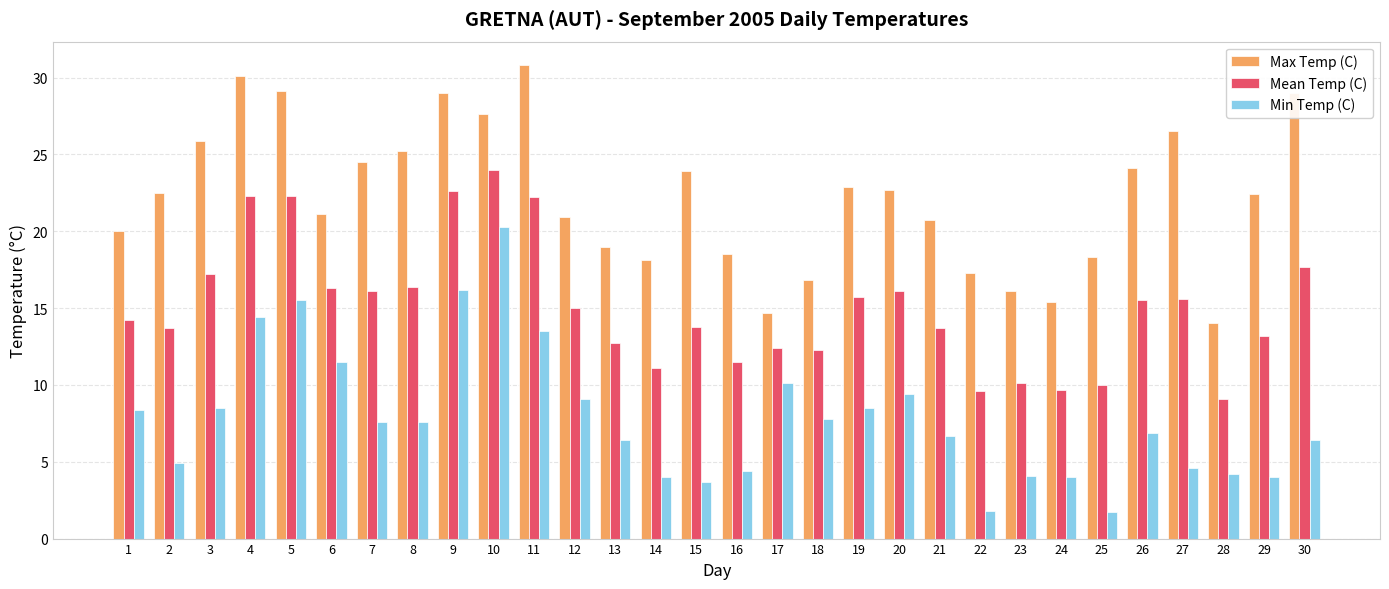

Is it true that Min Temp (C) equals 8.4 at 1?

True